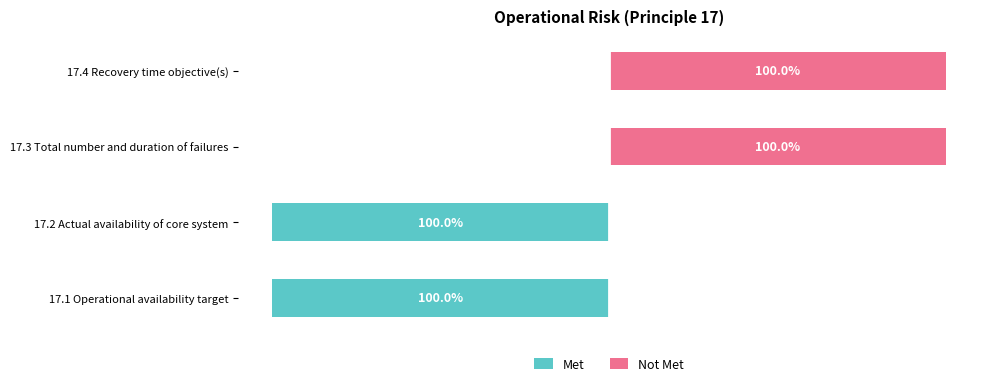

What is the maximum value shown in the chart?

100